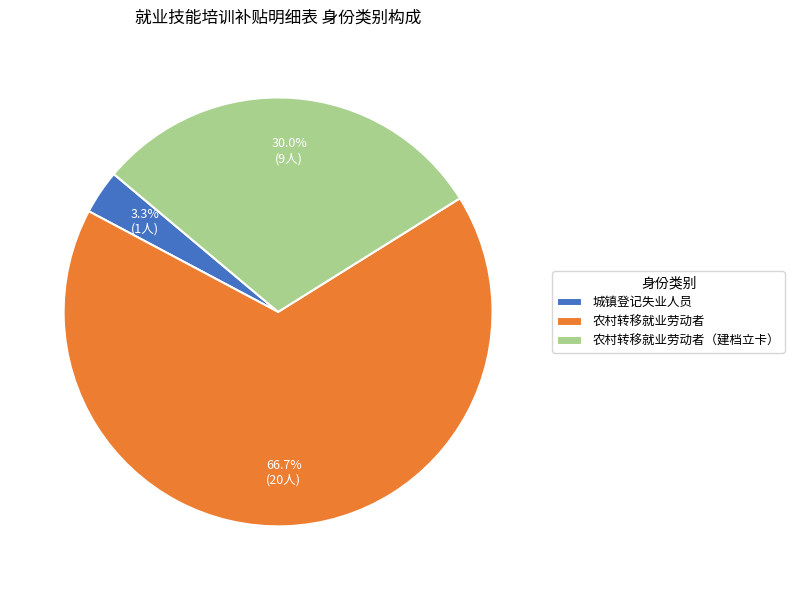

What percentage is the 农村转移就业劳动者（建档立卡） slice, to the nearest percent?

30%